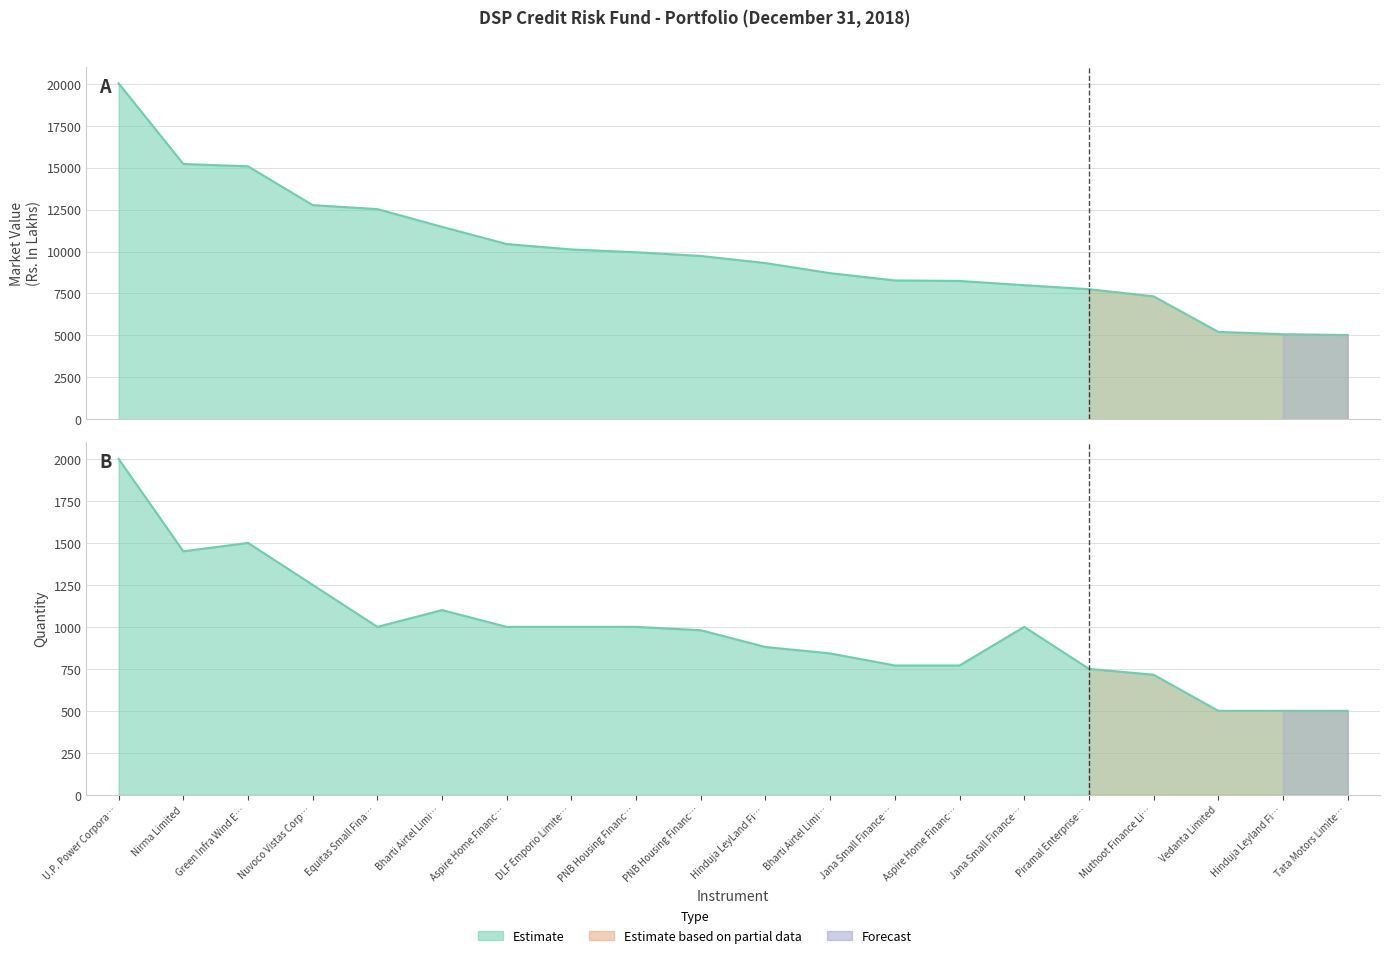

What is the value of the Market Value (Rs. In Lakhs) point at the 7th from the left?

10448.1